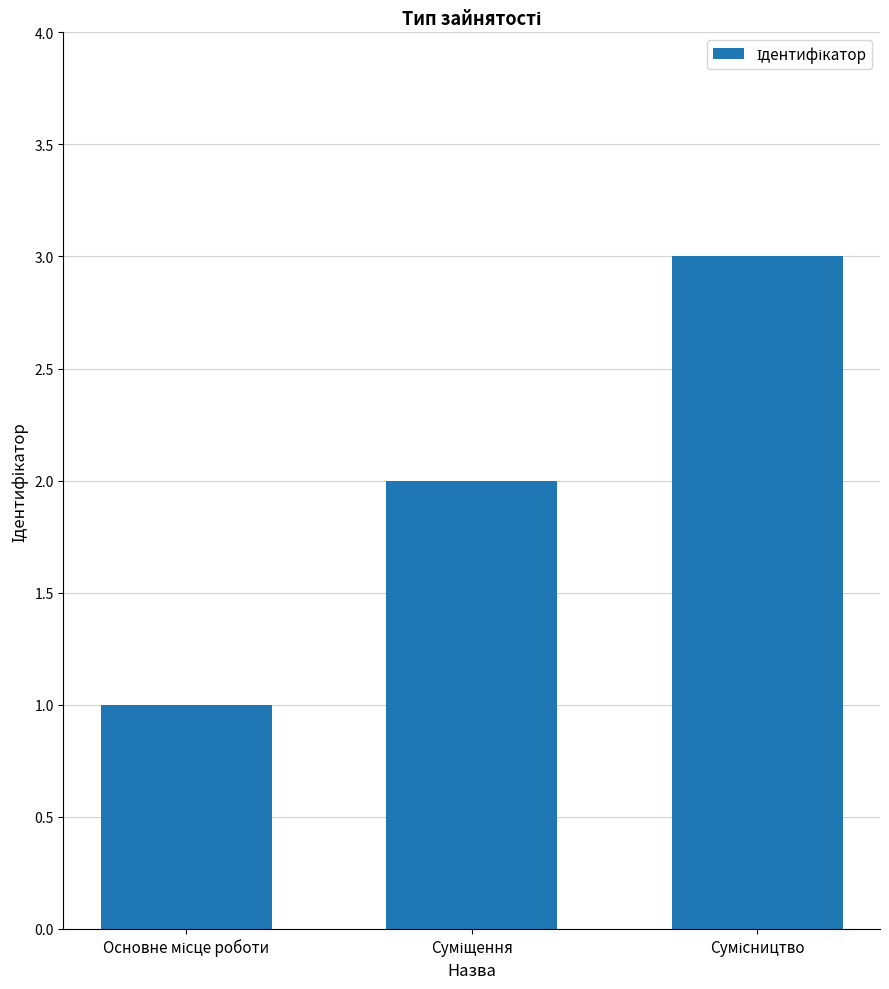

What is the greatest value displayed?

3